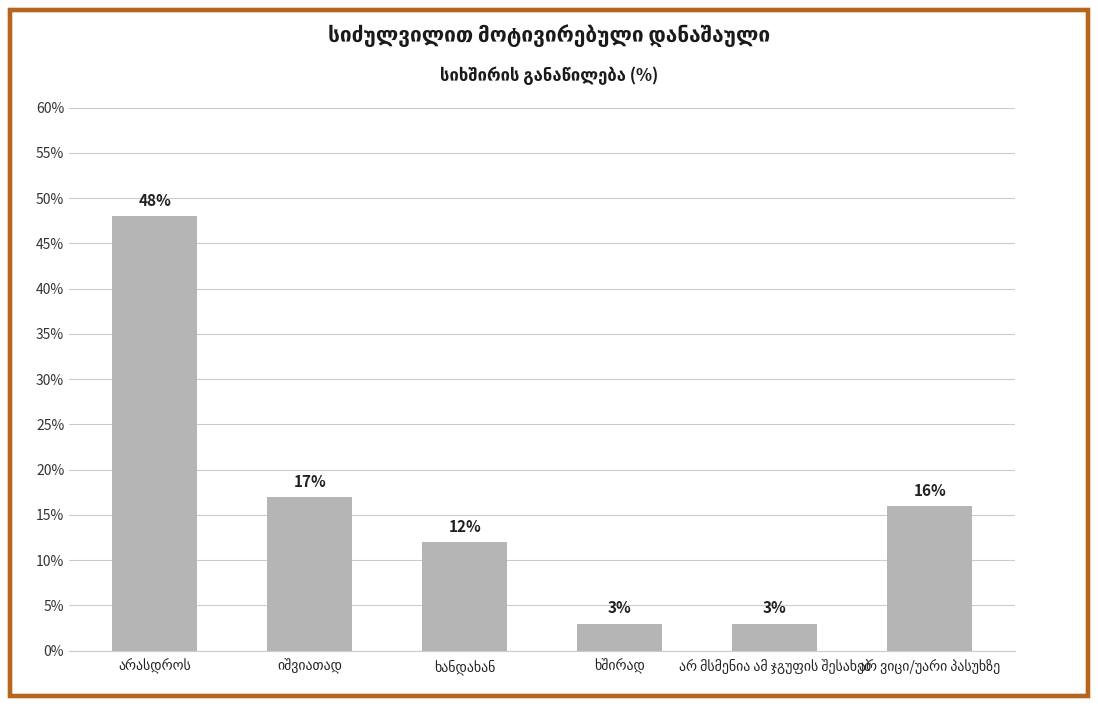

What is the difference between the second highest and minimum values?

14